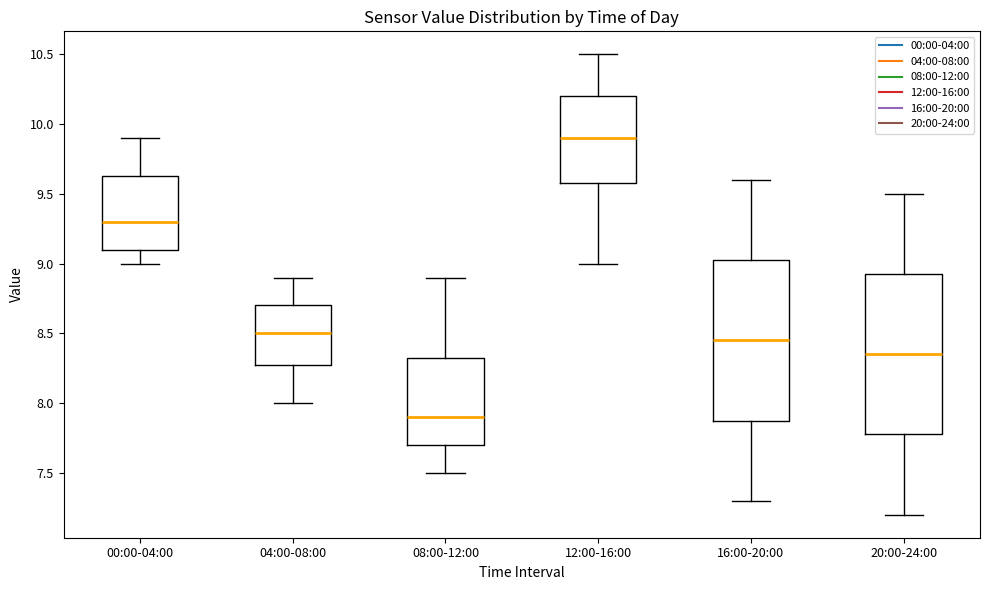

Where does the median line of the box for 16:00-20:00 sit on the y-axis? The values are not printed on the chart, so give them approximately, as read against the axis.

8.45